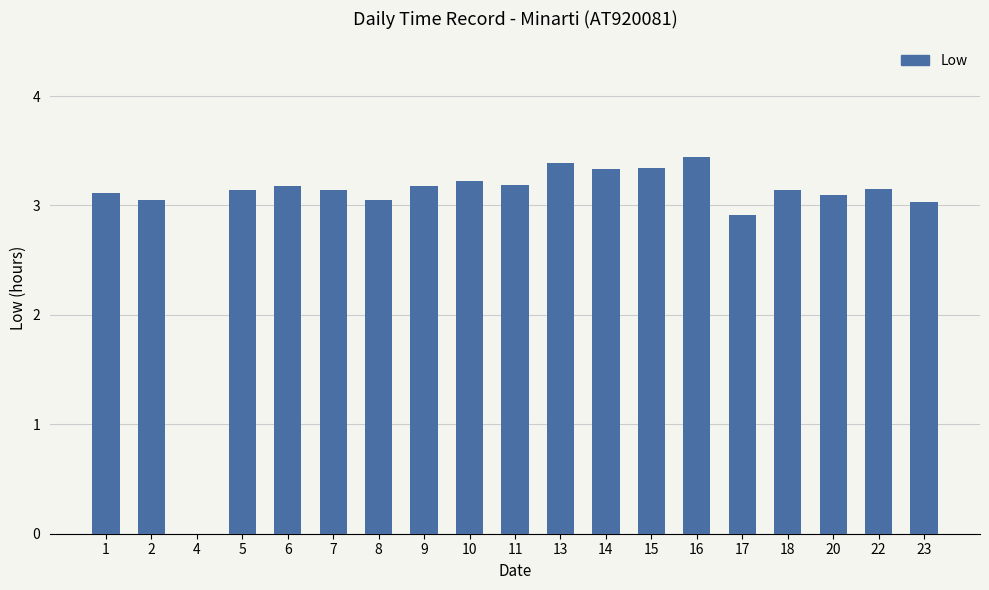

What is the greatest value displayed?

3.4